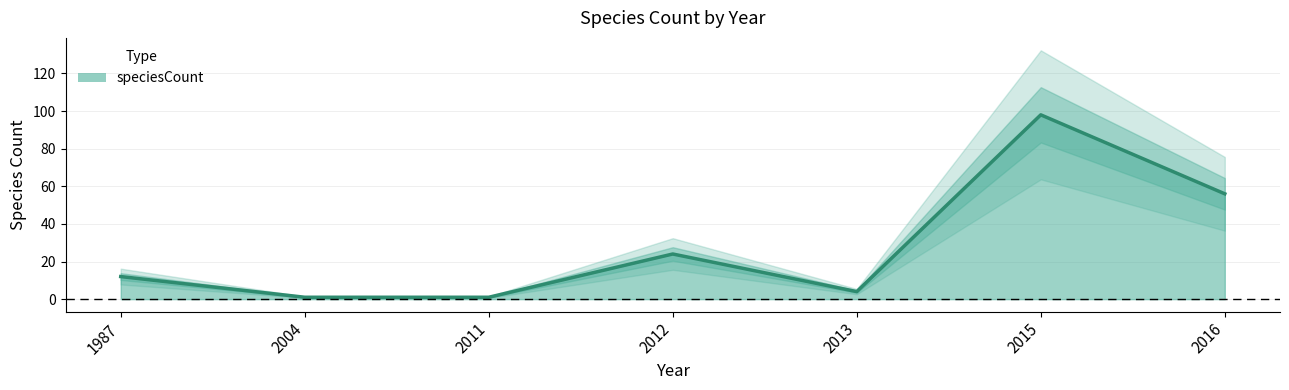

What is the change in value from 2015 to 2016?

-42